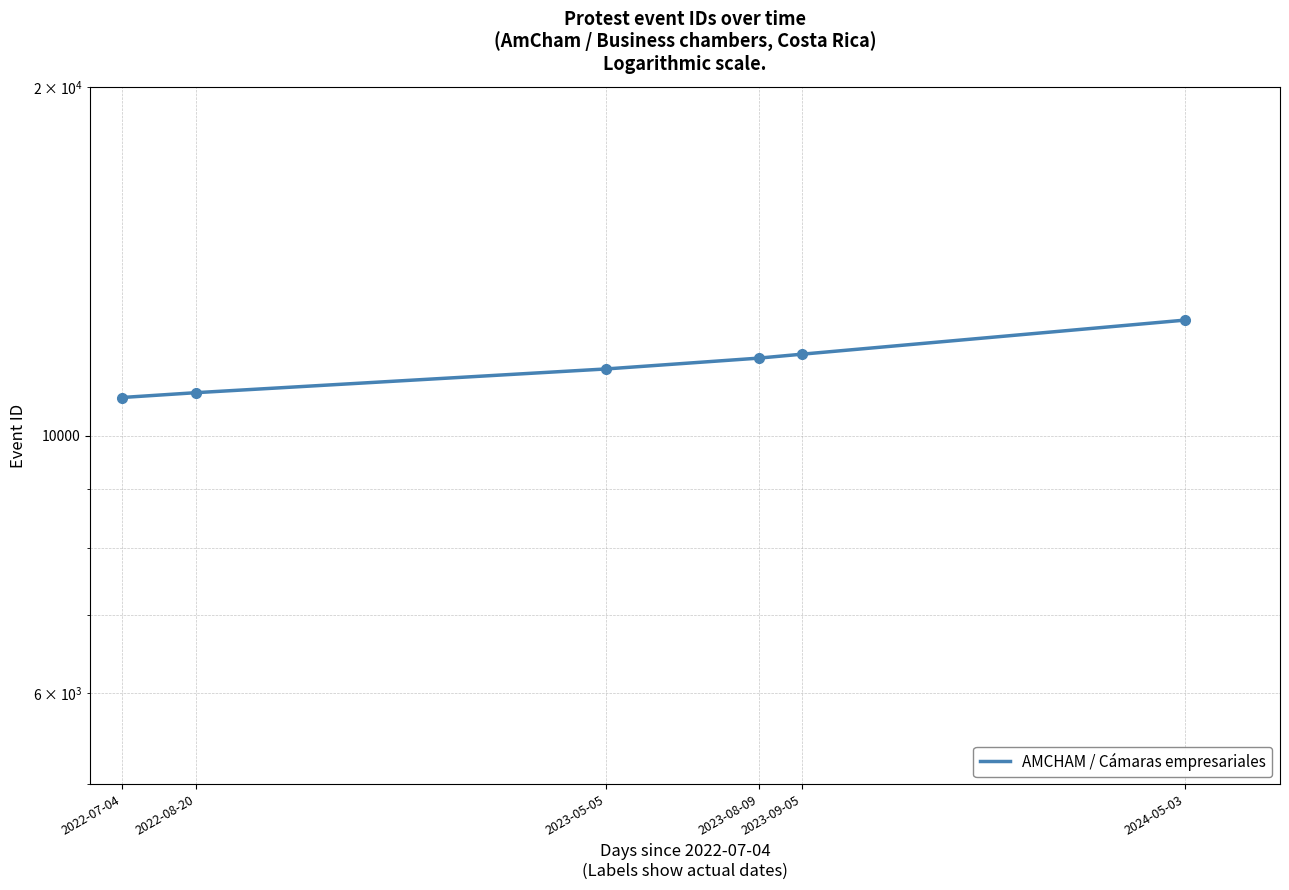

What is the sum of the values at 2023-08-09 and 2024-05-03?

24251